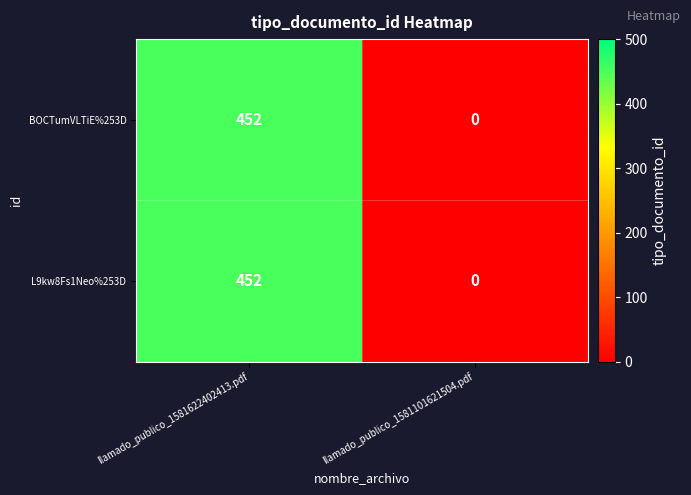

Is the value of L9kw8Fs1Neo%253D at llamado_publico_1581622402413.pdf greater than the value of BOCTumVLTiE%253D at llamado_publico_1581101621504.pdf?

Yes